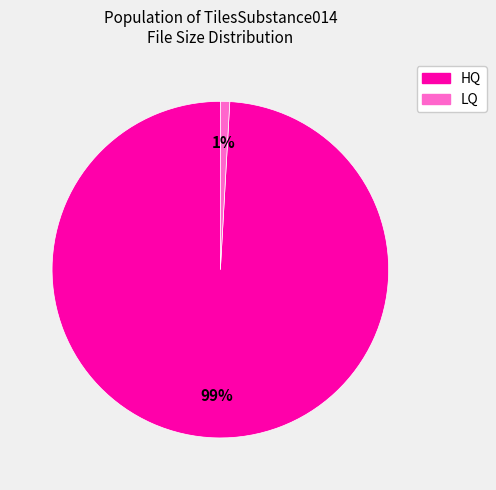

To the nearest percent, what is the combined percentage of LQ and HQ?

100%